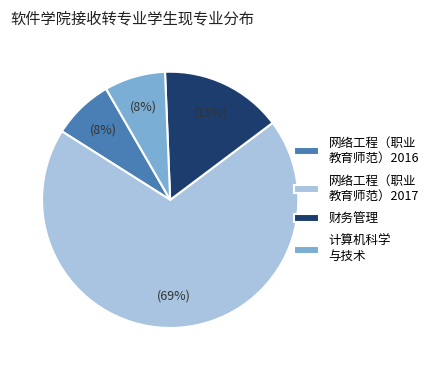

To the nearest percent, what percentage of the pie is 网络工程（职业 教育师范）2016?

8%